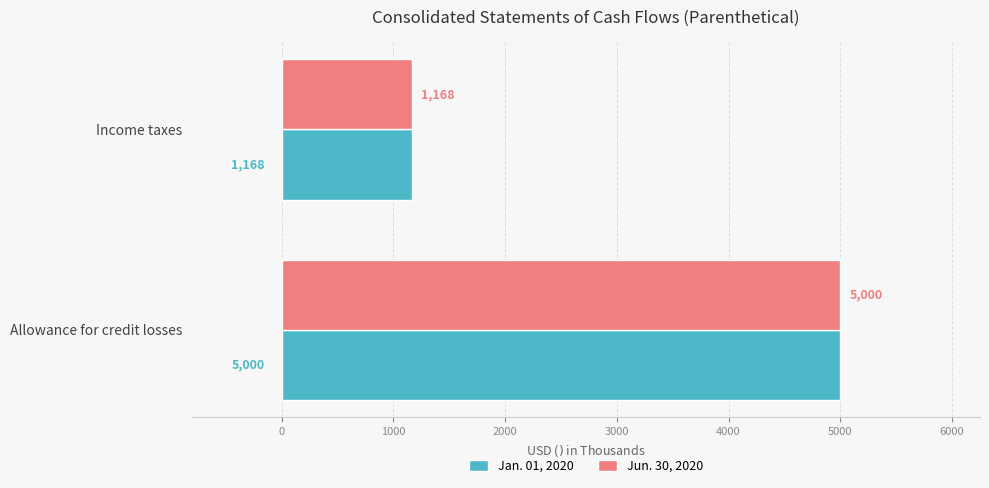

How many categories are shown in the chart?

2